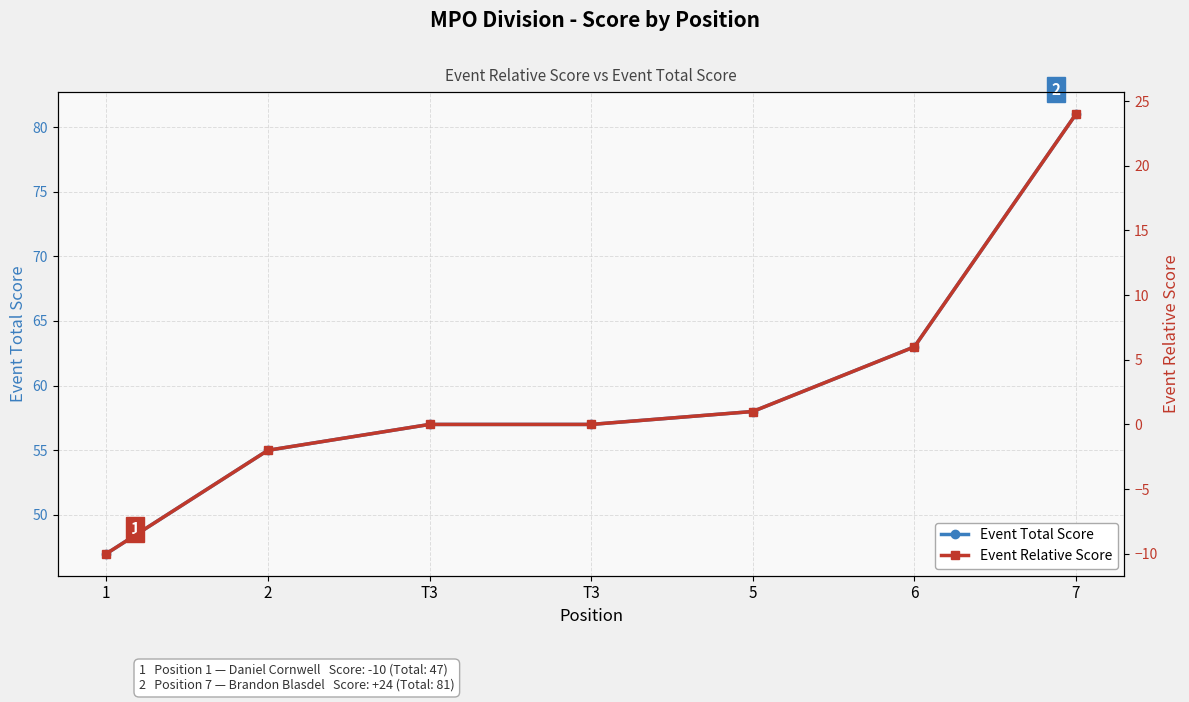

Which series has the largest total across all categories?

Event Total Score